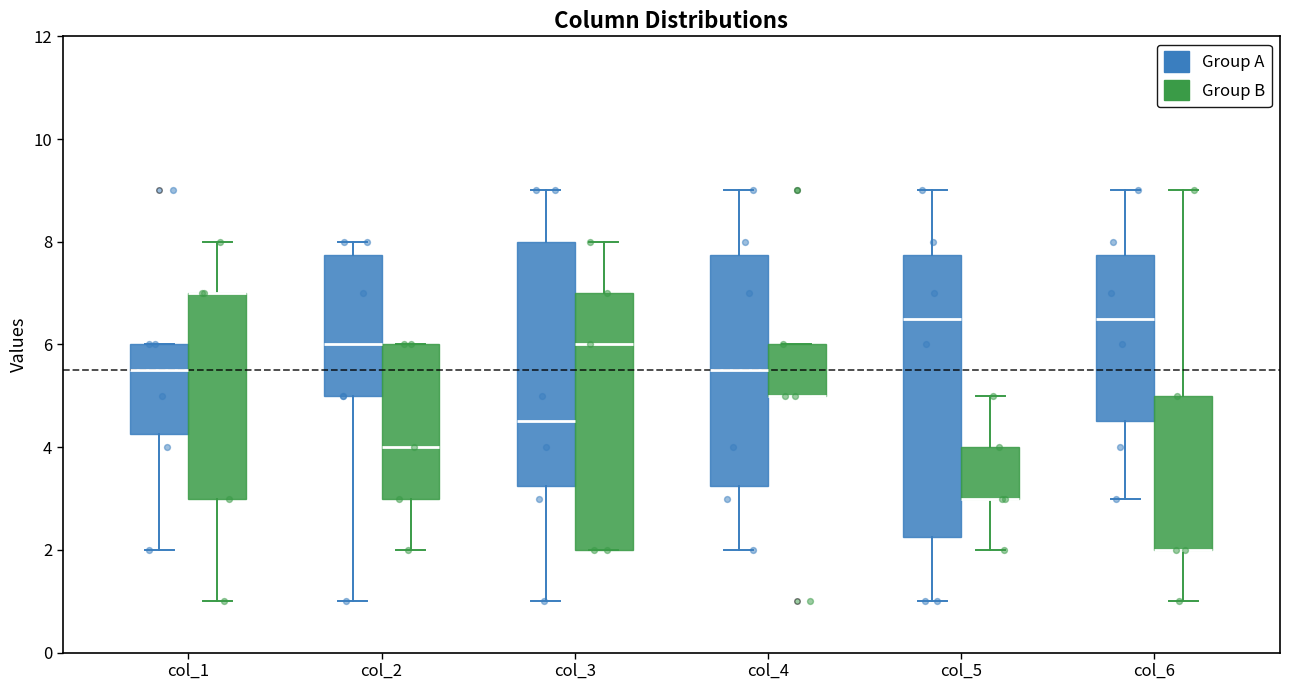

Where is the upper edge of the box for col_3 (Group B) on the y-axis? The values are not printed on the chart, so give them approximately, as read against the axis.

7.0